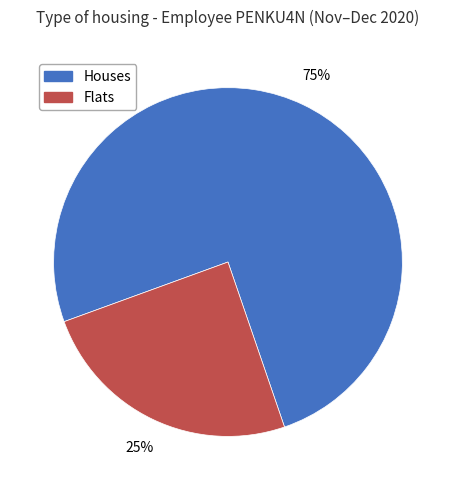

To the nearest percent, what portion does Houses represent?

75%